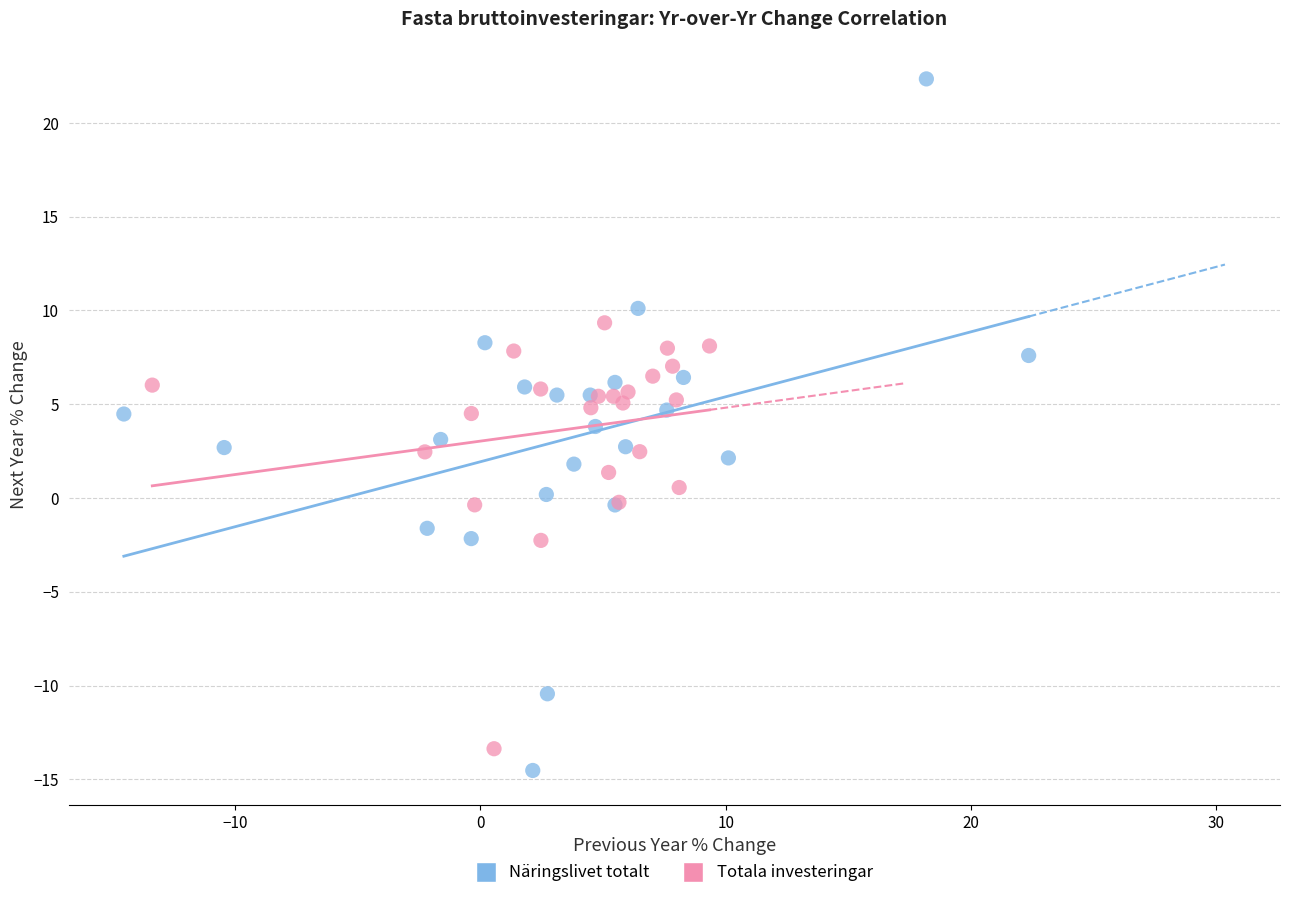

Which series reaches the maximum Y coordinate?

Näringslivet totalt